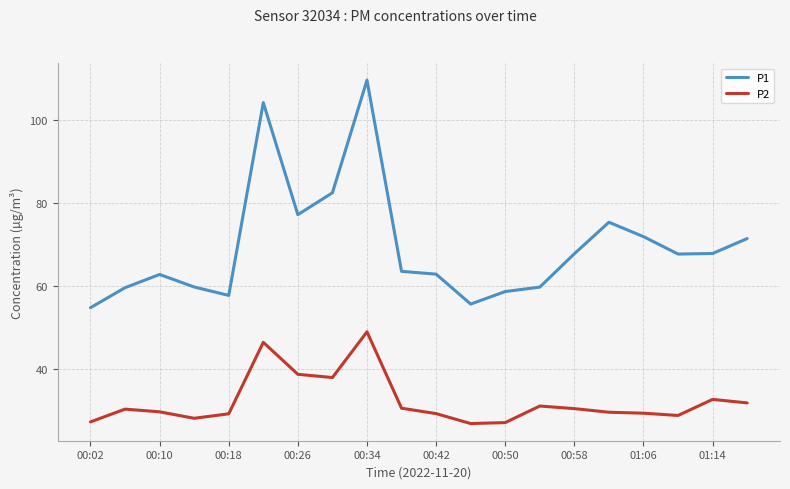

Which series has the widest spread of values?

P1